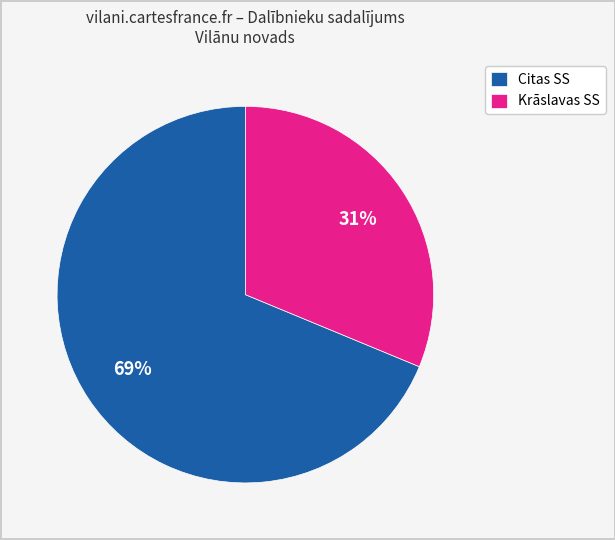

Which category has the biggest portion of the pie?

Citas SS